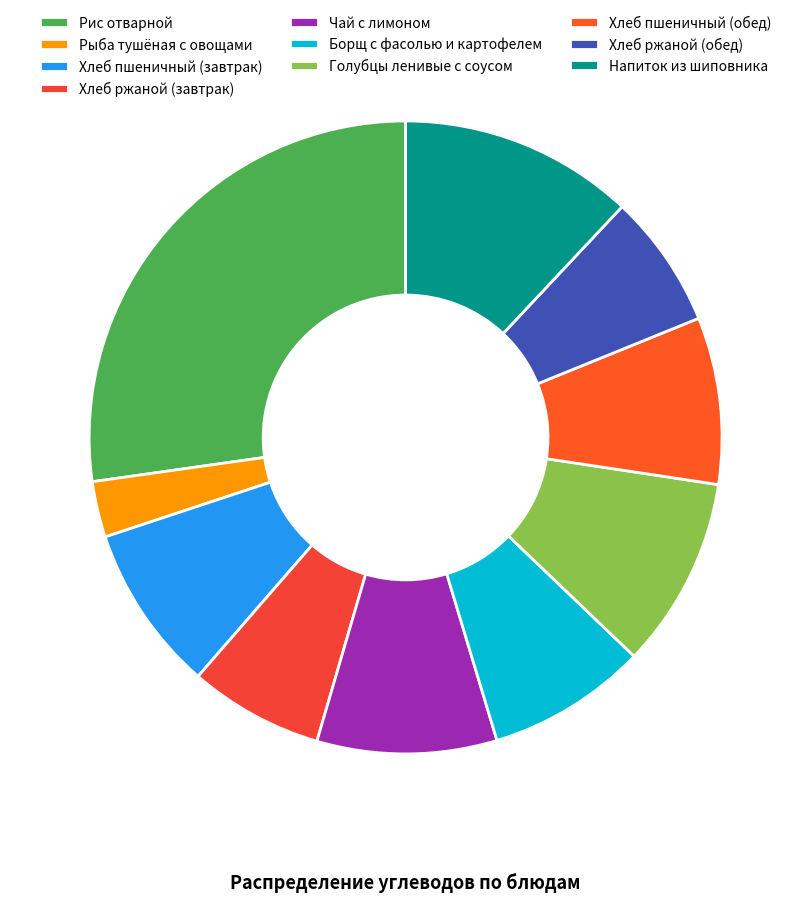

Is it true that Хлеб ржаной (обед) is 17% of the pie?

False